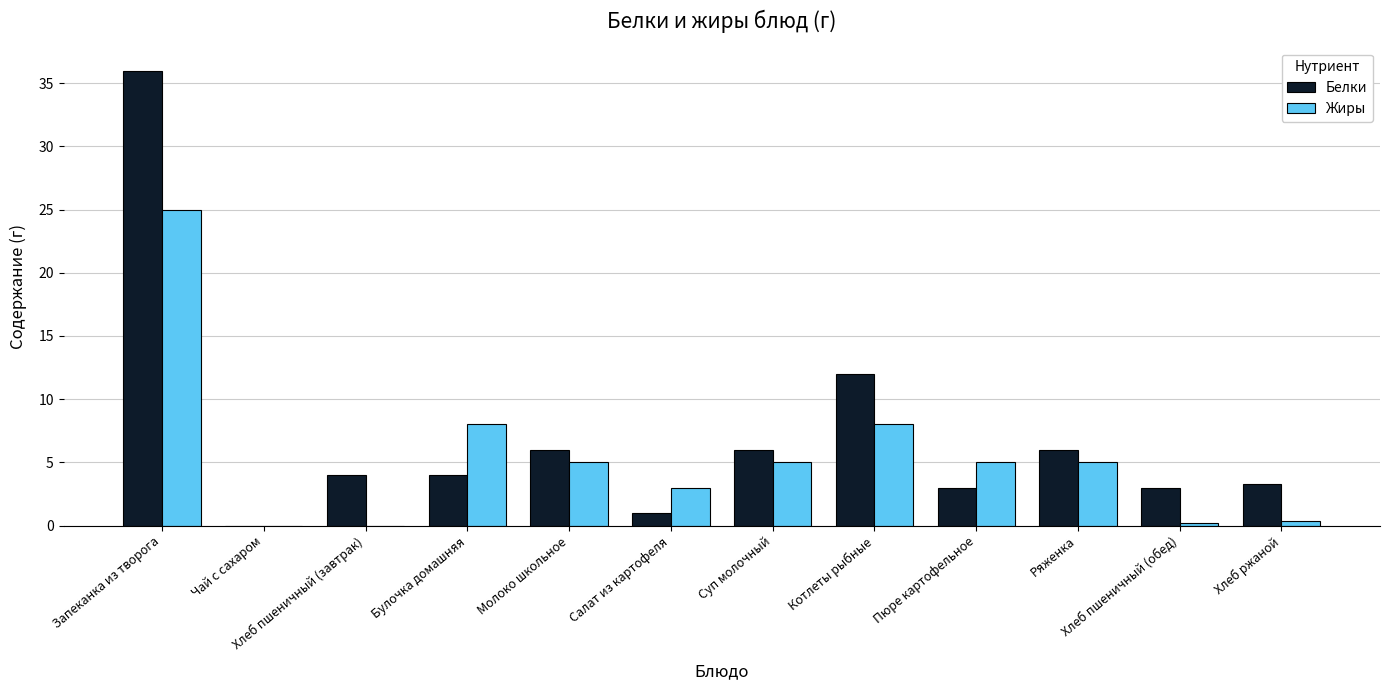

Reading left to right, transcribe all the data shown in this chart.

Белки: 36.0	0.0	4.0	4.0	6.0	1.0	6.0	12.0	3.0	6.0	3.0	3.3
Жиры: 25.0	0.0	0.0	8.0	5.0	3.0	5.0	8.0	5.0	5.0	0.2	0.4